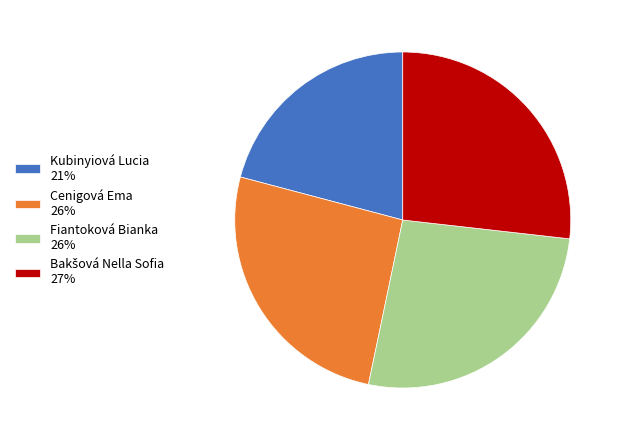

Which has a higher value, Kubinyiová Lucia 21% or Fiantoková Bianka 26%?

Fiantoková Bianka 26%